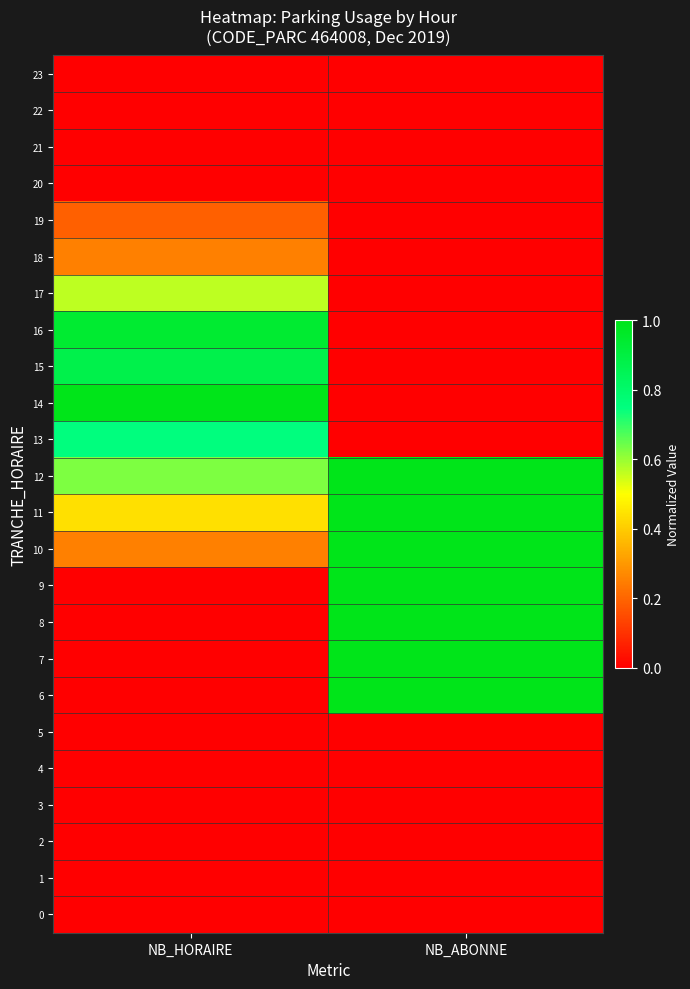

Reading right to left, transcribe all the data shown in this chart.

0: NB_ABONNE=0.0	NB_HORAIRE=0.0
1: NB_ABONNE=0.0	NB_HORAIRE=0.0
2: NB_ABONNE=0.0	NB_HORAIRE=0.0
3: NB_ABONNE=0.0	NB_HORAIRE=0.0
4: NB_ABONNE=0.0	NB_HORAIRE=0.0
5: NB_ABONNE=0.0	NB_HORAIRE=0.0
6: NB_ABONNE=1.0	NB_HORAIRE=0.0
7: NB_ABONNE=1.0	NB_HORAIRE=0.0
8: NB_ABONNE=1.0	NB_HORAIRE=0.0
9: NB_ABONNE=1.0	NB_HORAIRE=0.0
10: NB_ABONNE=1.0	NB_HORAIRE=0.2
11: NB_ABONNE=1.0	NB_HORAIRE=0.4
12: NB_ABONNE=1.0	NB_HORAIRE=0.6
13: NB_ABONNE=0.0	NB_HORAIRE=0.8
14: NB_ABONNE=0.0	NB_HORAIRE=1.0
15: NB_ABONNE=0.0	NB_HORAIRE=0.9
16: NB_ABONNE=0.0	NB_HORAIRE=0.9
17: NB_ABONNE=0.0	NB_HORAIRE=0.6
18: NB_ABONNE=0.0	NB_HORAIRE=0.2
19: NB_ABONNE=0.0	NB_HORAIRE=0.2
20: NB_ABONNE=0.0	NB_HORAIRE=0.0
21: NB_ABONNE=0.0	NB_HORAIRE=0.0
22: NB_ABONNE=0.0	NB_HORAIRE=0.0
23: NB_ABONNE=0.0	NB_HORAIRE=0.0